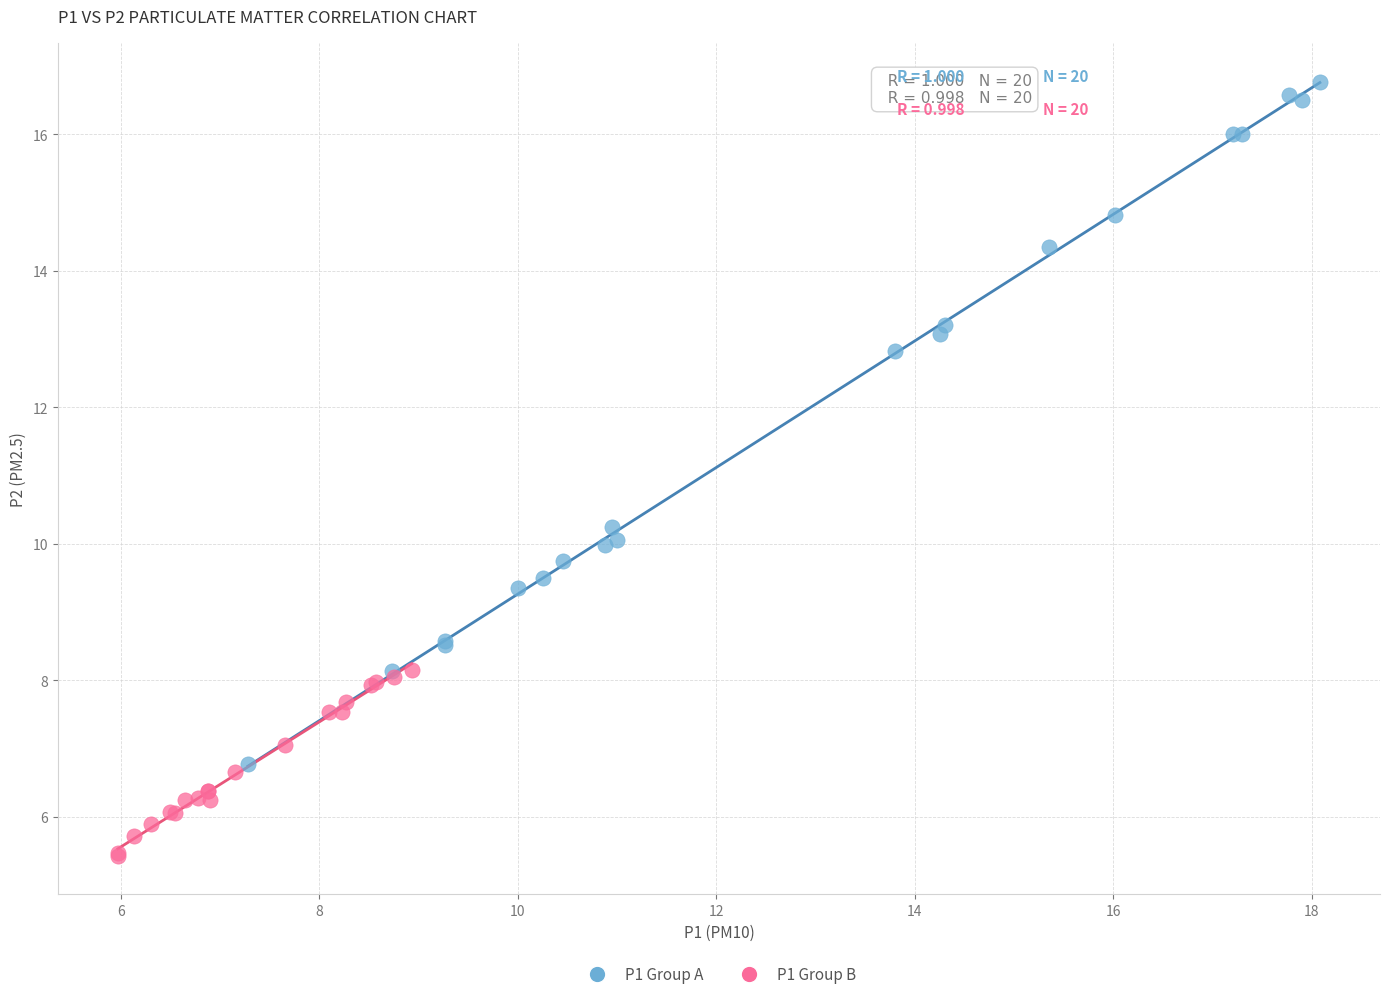

Which series has the widest spread of Y values?

P1 Group A